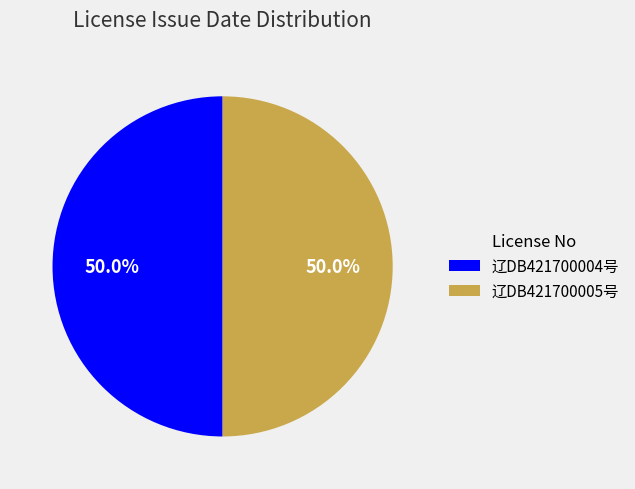

To the nearest percent, what percentage of the pie is 辽DB421700004号?

50%